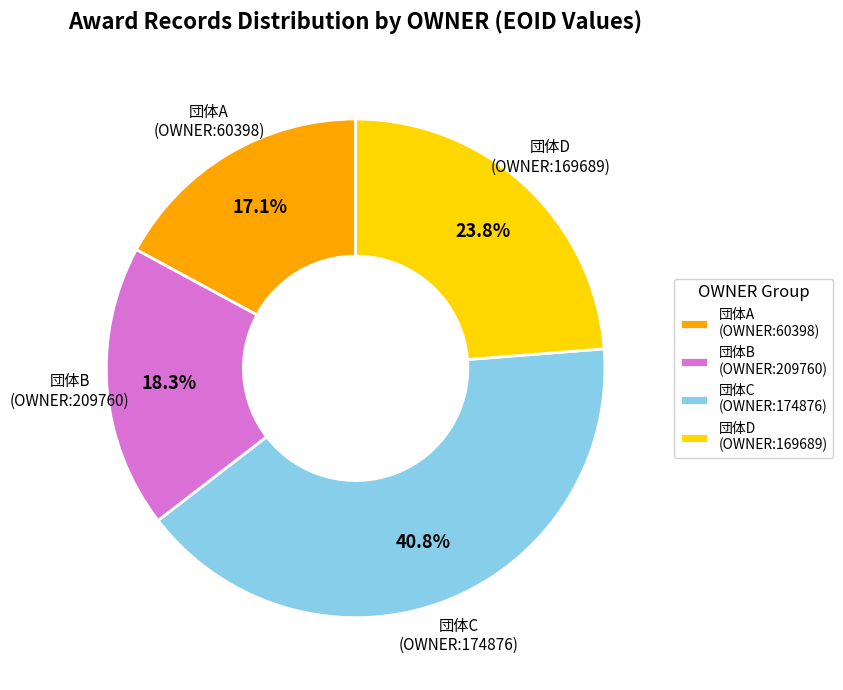

Rank the categories by value from highest to lowest.

団体C (OWNER:174876), 団体D (OWNER:169689), 団体B (OWNER:209760), 団体A (OWNER:60398)